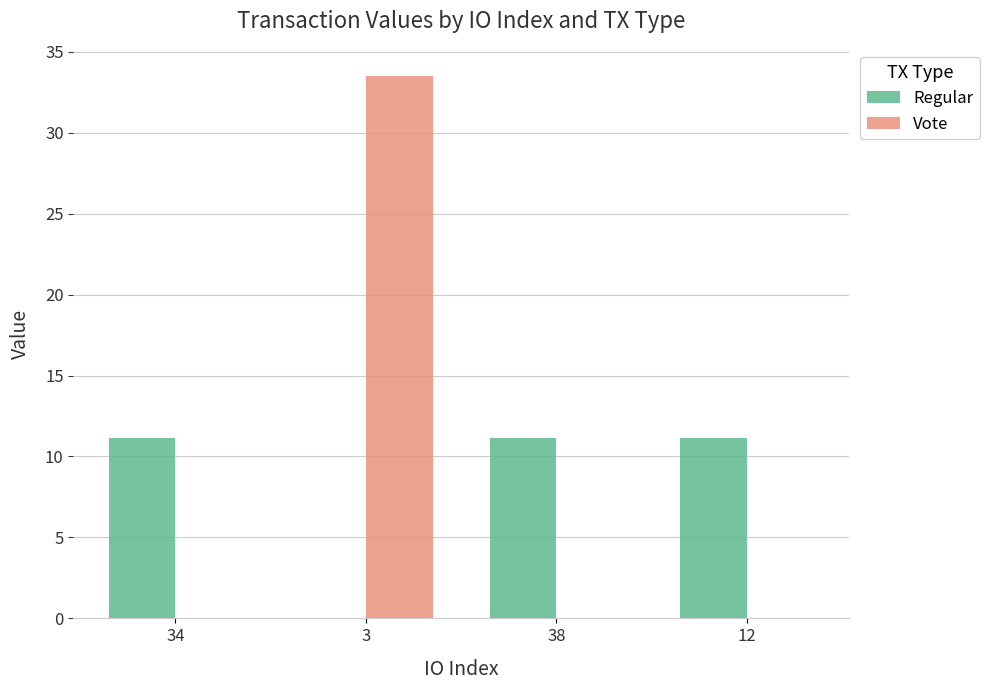

What is the greatest value displayed?

33.5